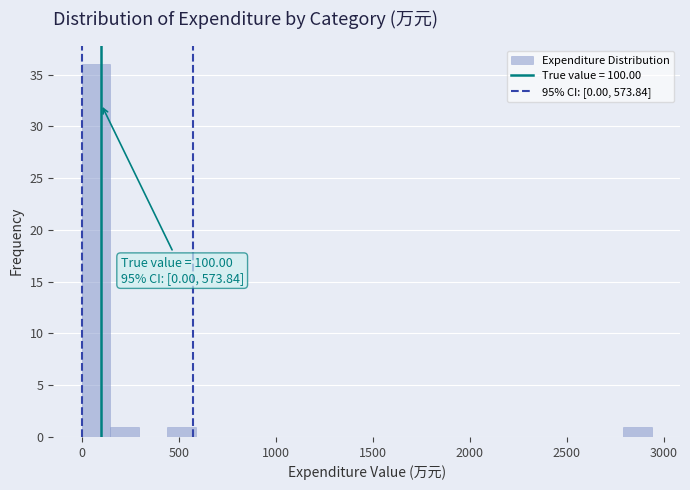

Read against the x-axis, roughly where is the centre of the tallest bar?

50